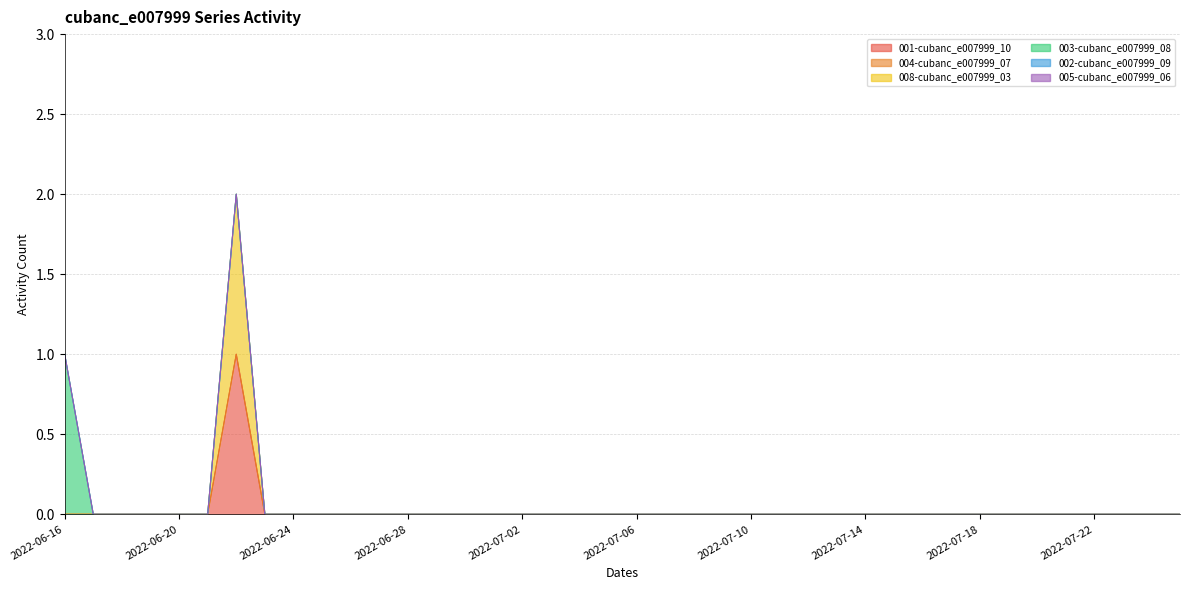

What is the label of the 7th point from the left?

2022-06-22